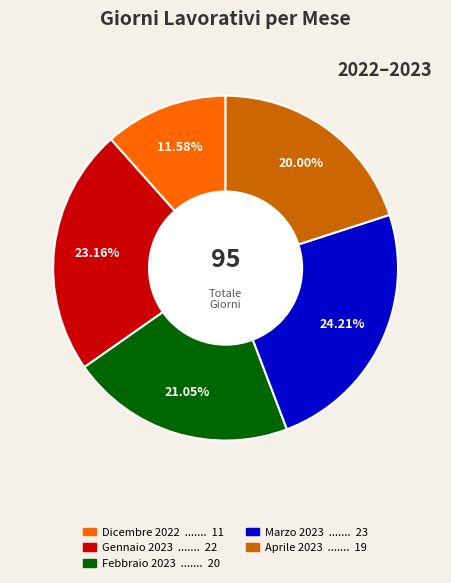

Is there a majority slice in this chart?

No